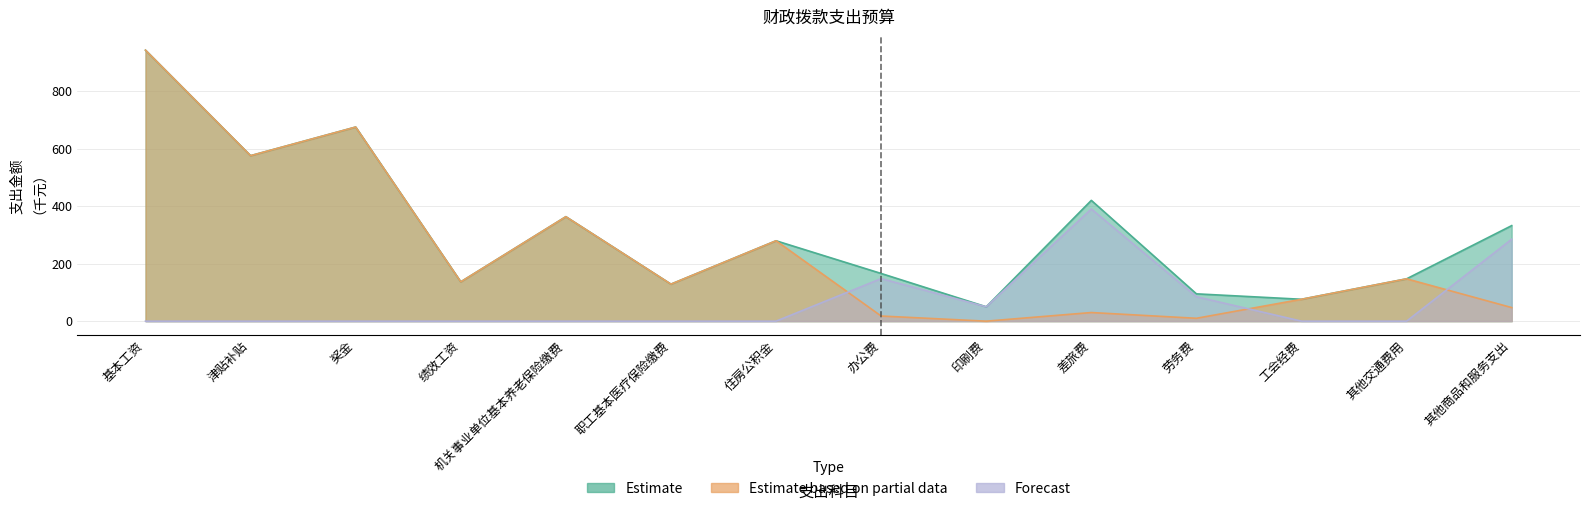

What is the value of the Estimate point at the 13th from the left?

147.2